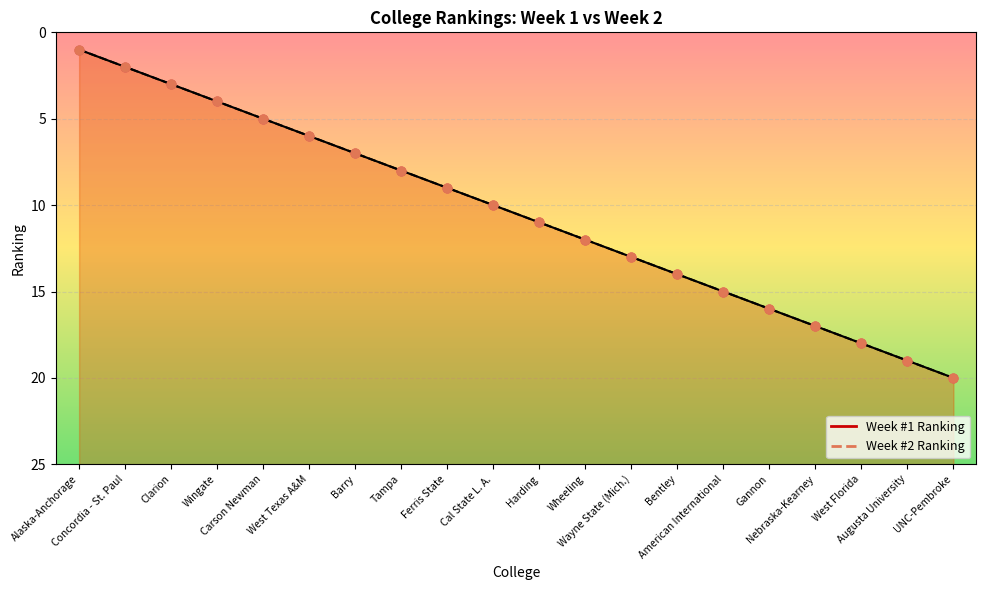

What are all the series names shown in the legend?

Week #1 Ranking, Week #2 Ranking